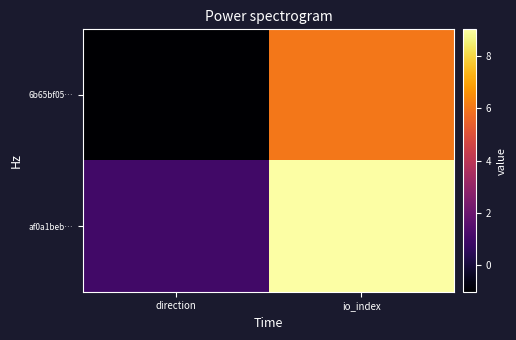

What is the difference between the highest and lowest values at direction?

2